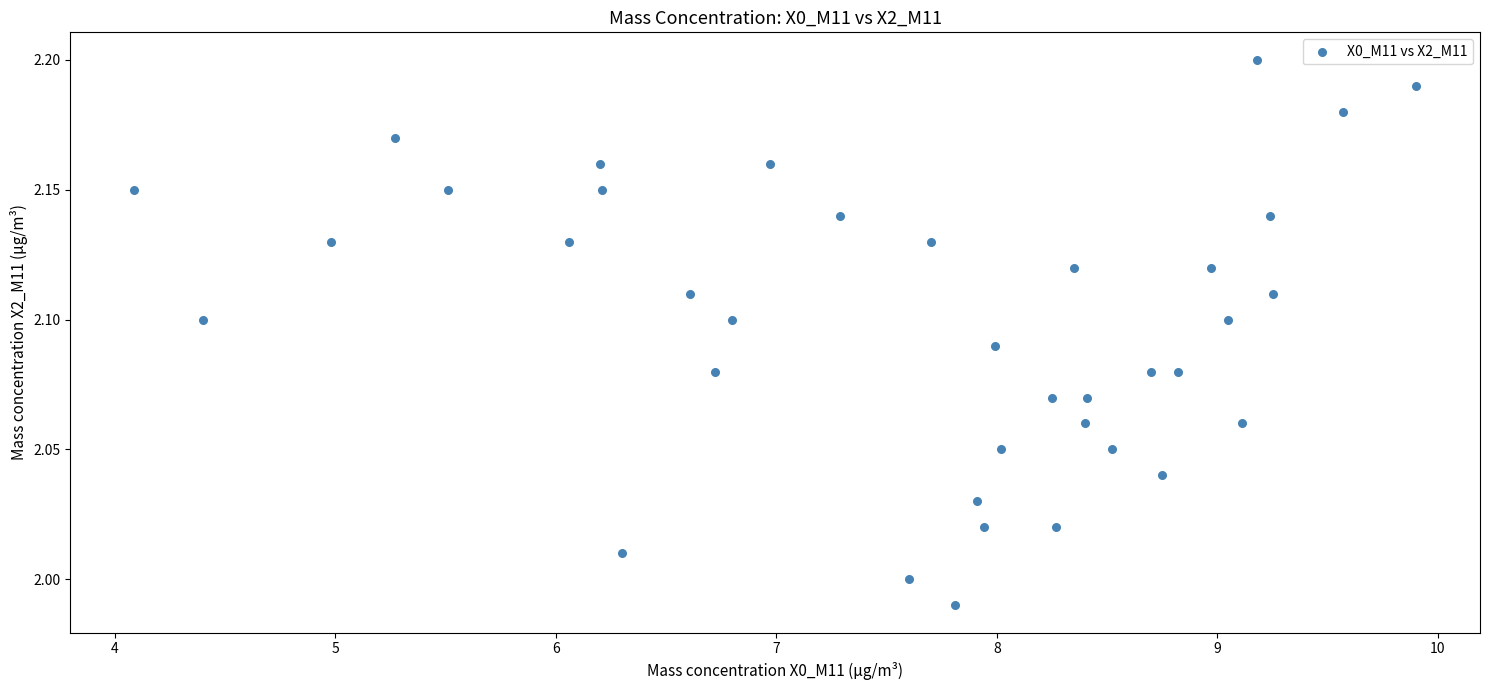

What is the range of X values (max minus min)?

5.8